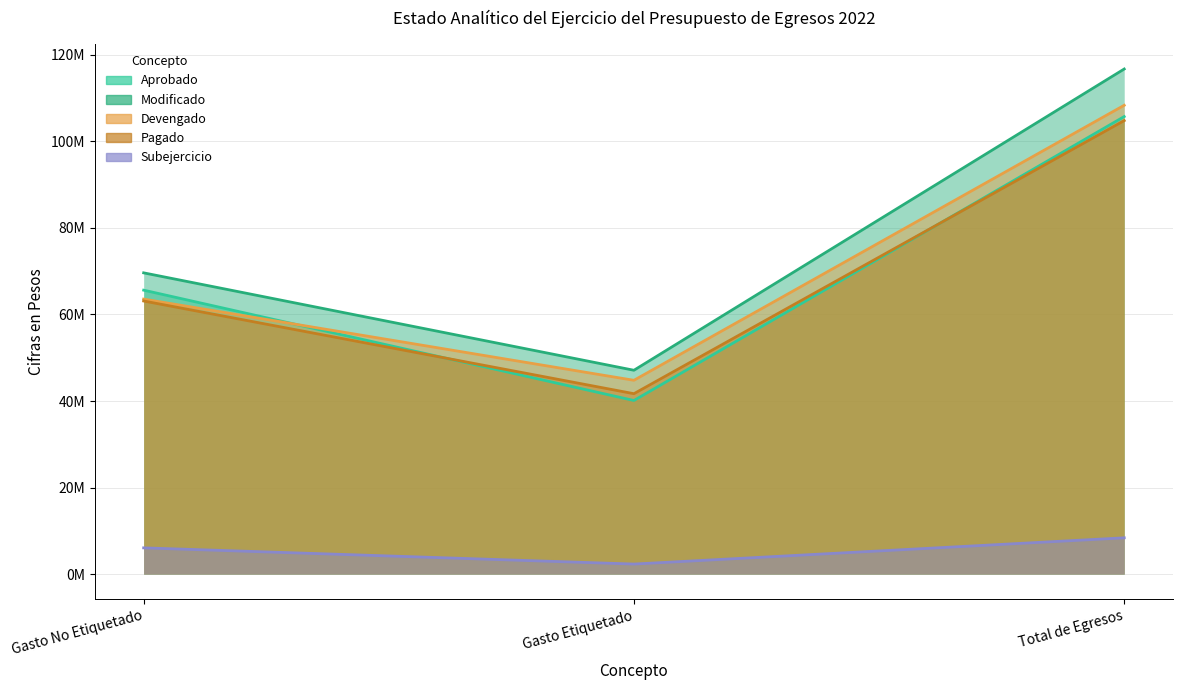

True or false: Aprobado has a value of 105738501 at Total de Egresos.

True